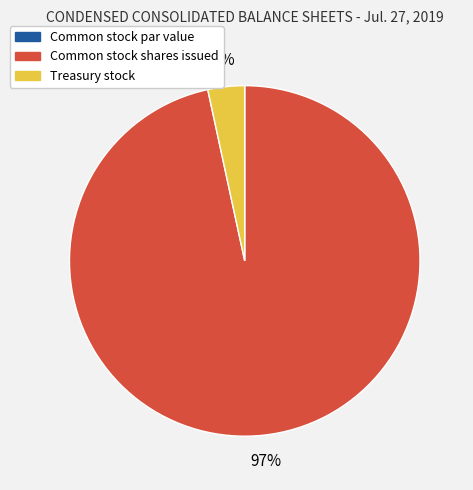

Is the sum of Treasury stock and Common stock shares issued greater than half?

Yes